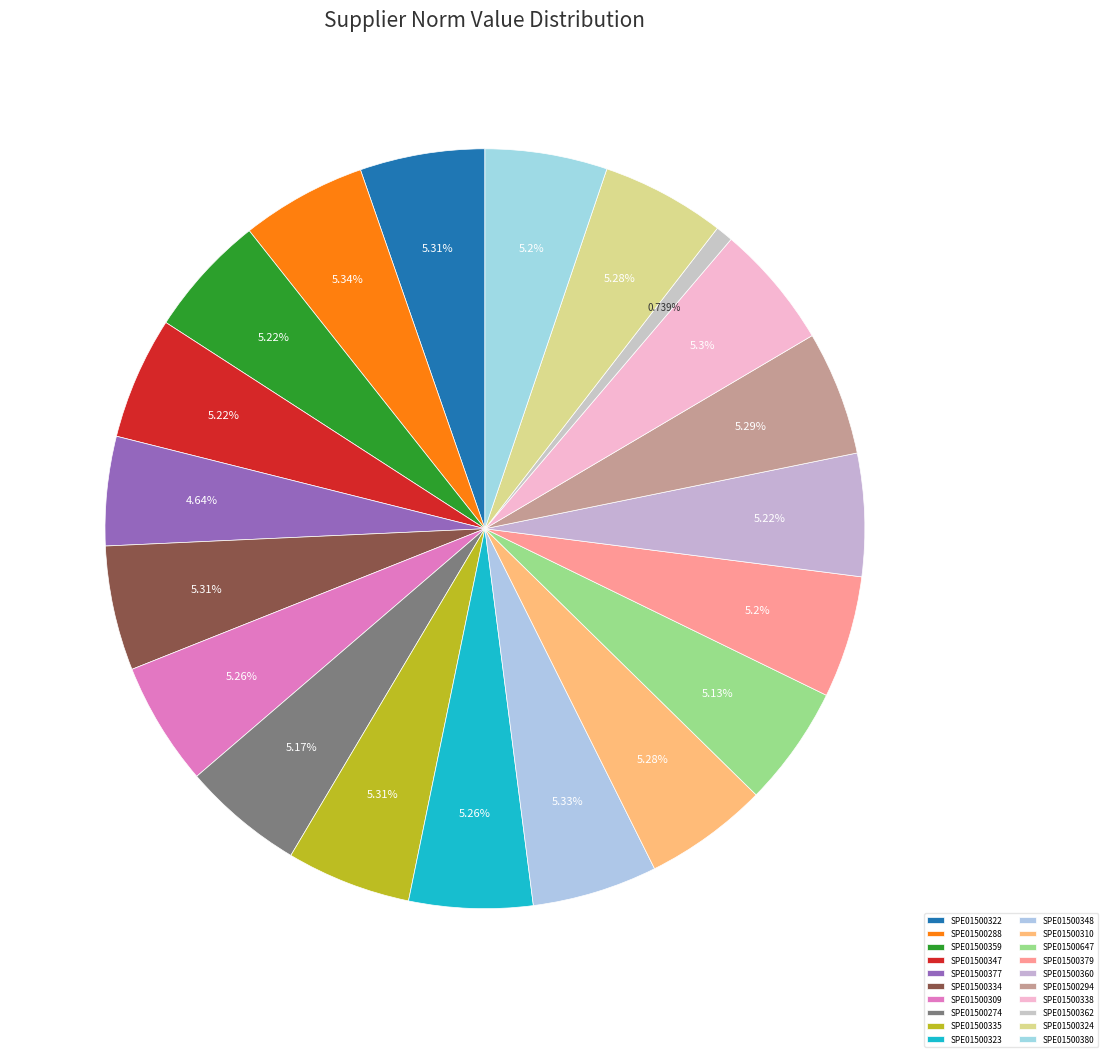

To the nearest percent, what is the average slice percentage?

5%